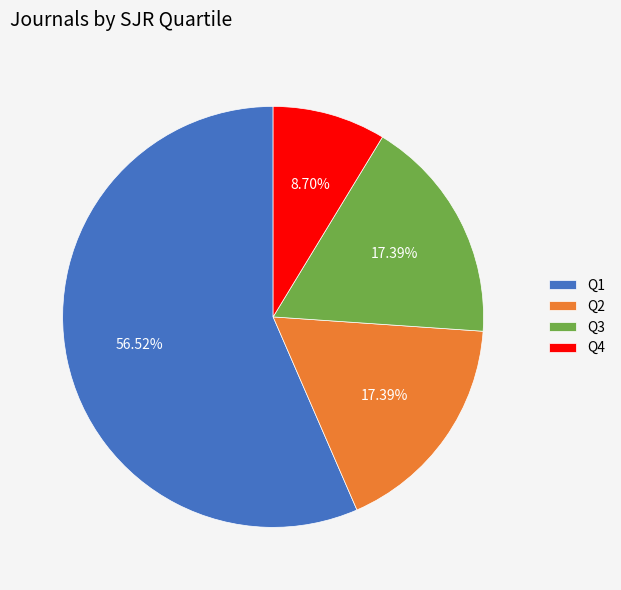

To the nearest percent, what portion does Q3 represent?

17%